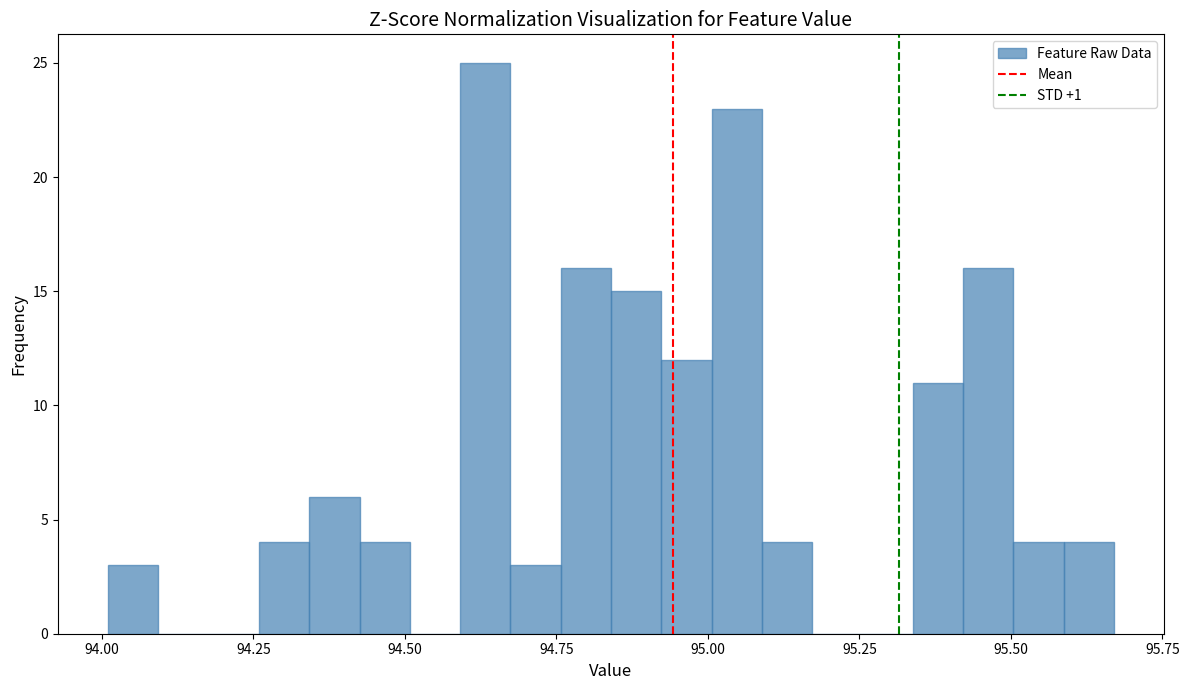

Around what value on the x-axis is the tallest bar? Give the approximate position of its centre, as read against the axis.

94.65